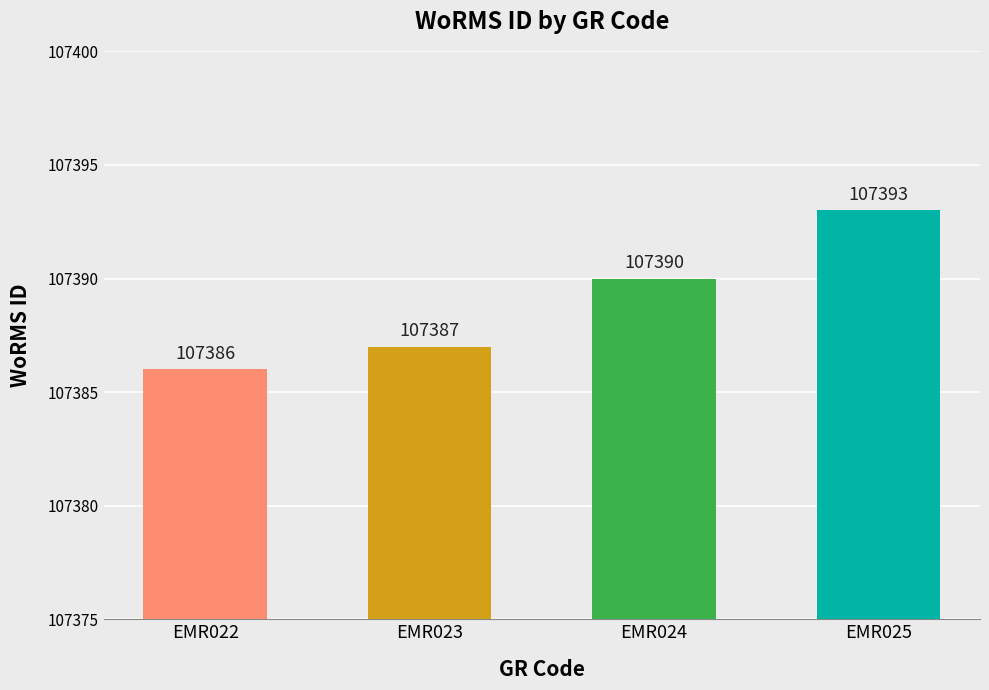

What is the sum of the values at EMR022 and EMR023?

214773